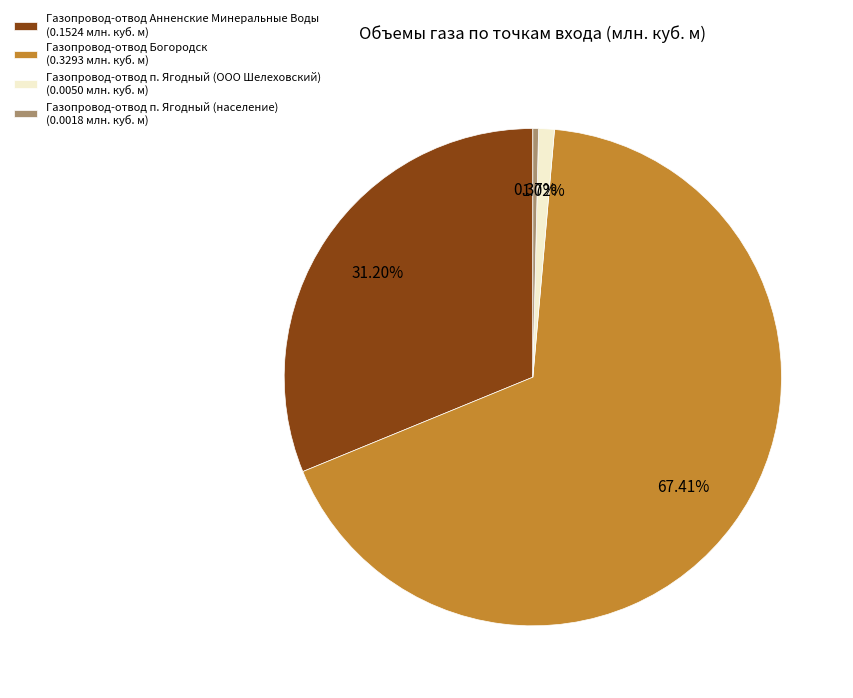

To the nearest percent, what is the difference between the largest and smallest slice percentages?

67%